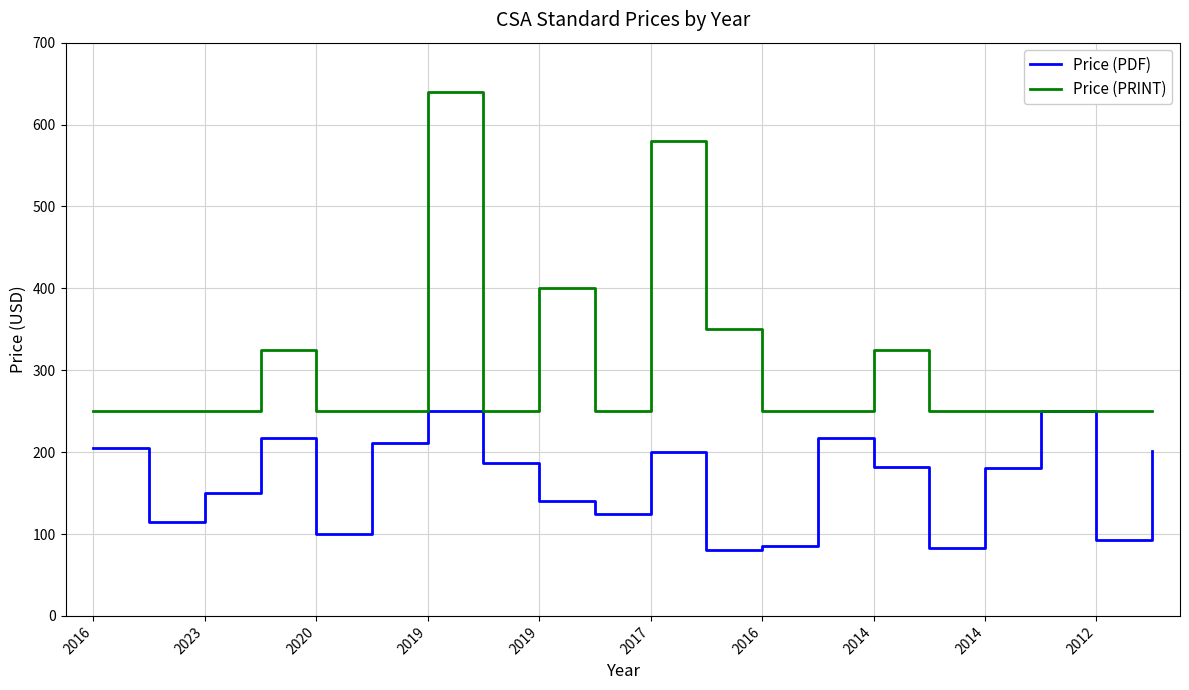

Rank the series by their average value, from lowest to highest.

Price (PDF), Price (PRINT)